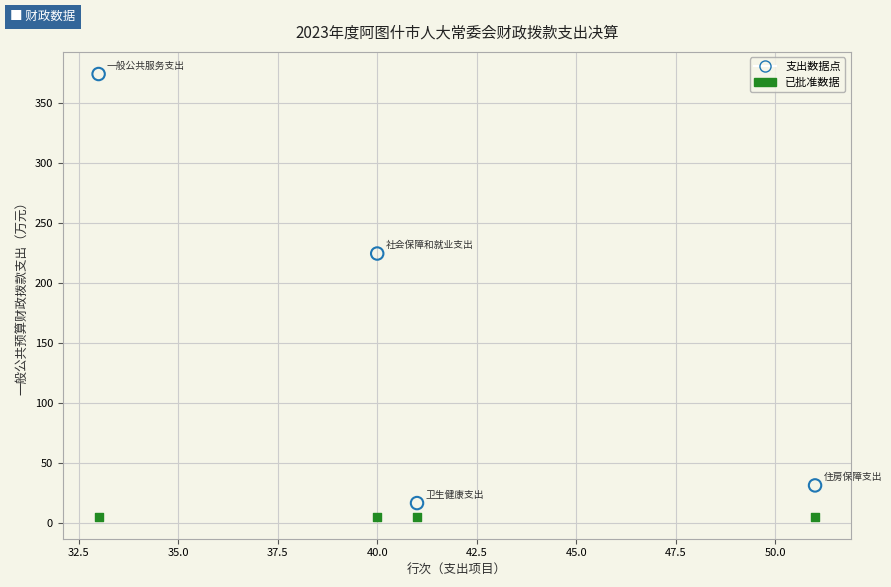

Across all series, what Y value is closest to 189?

224.4